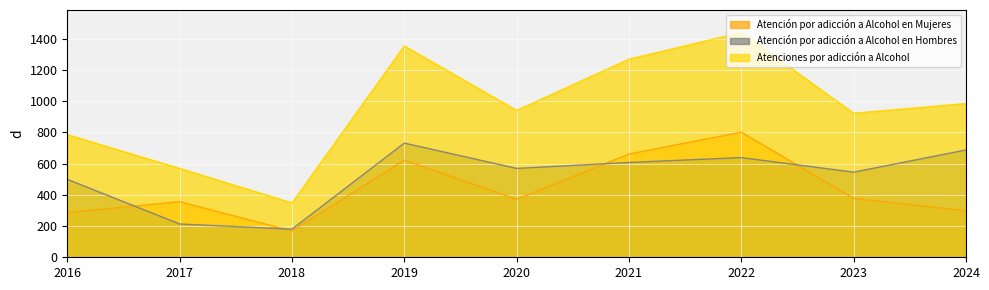

What are all the series names shown in the legend?

Atención por adicción a Alcohol en Mujeres, Atención por adicción a Alcohol en Hombres, Atenciones por adicción a Alcohol